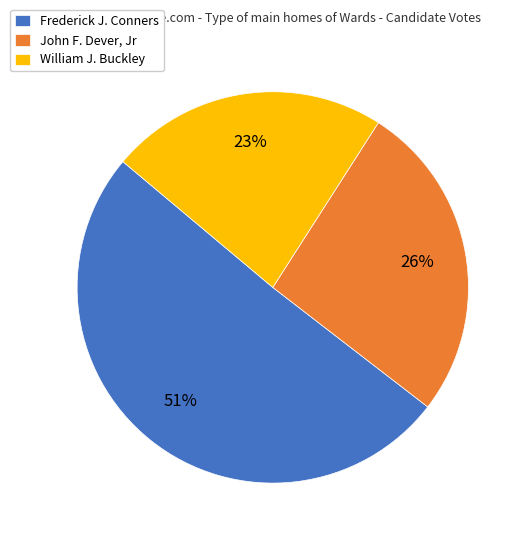

Which category has the smallest portion of the pie?

William J. Buckley